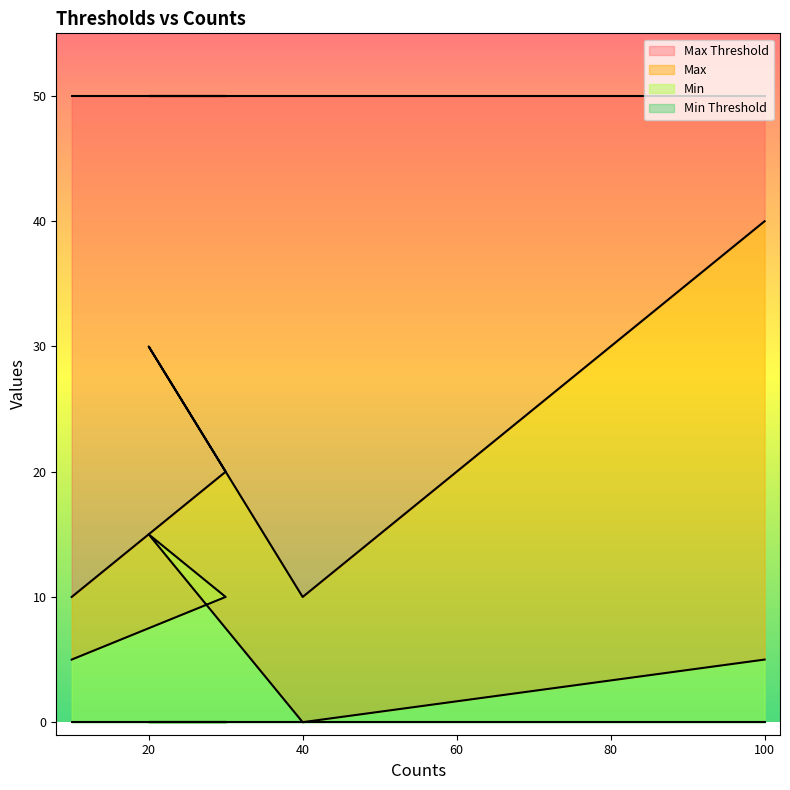

Does the chart have visible grid lines?

No